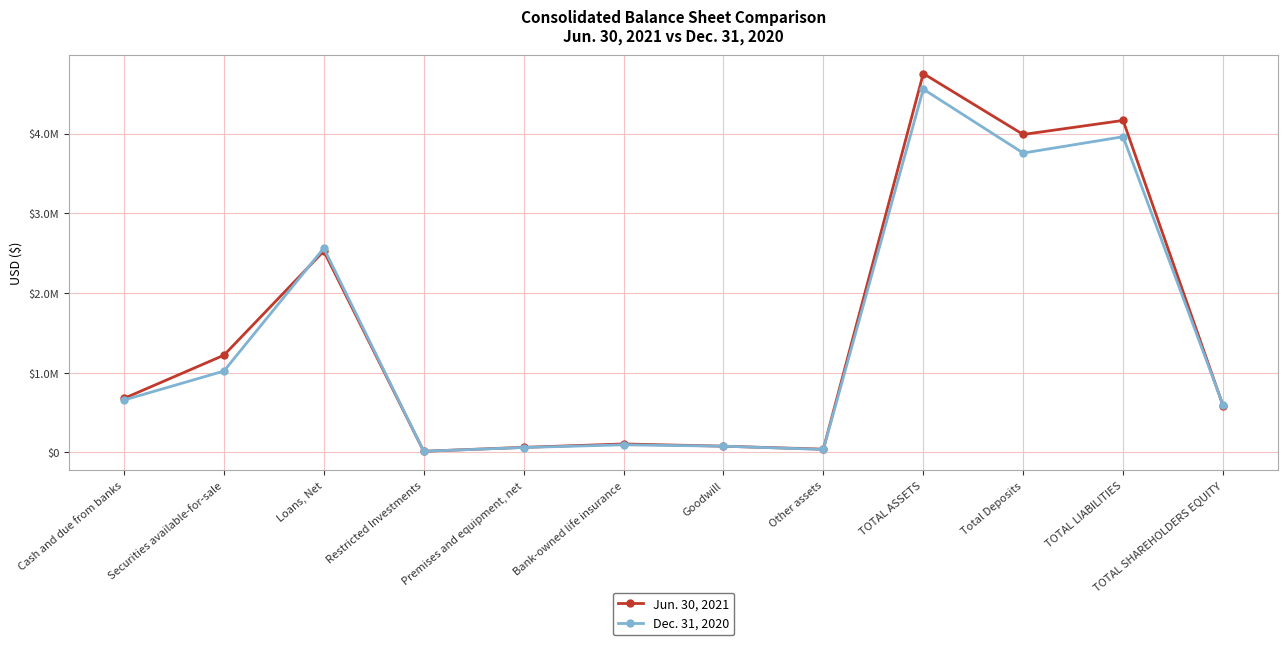

Which category has the highest value across all series?

TOTAL ASSETS